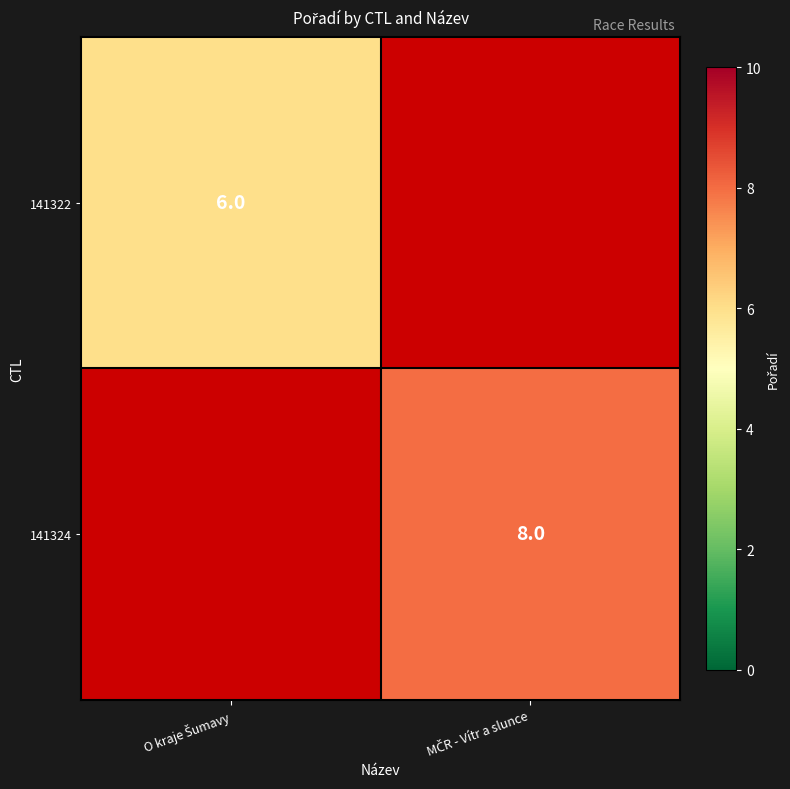

List the labels in order of 141322 value, largest first.

O kraje Šumavy, MČR - Vítr a slunce